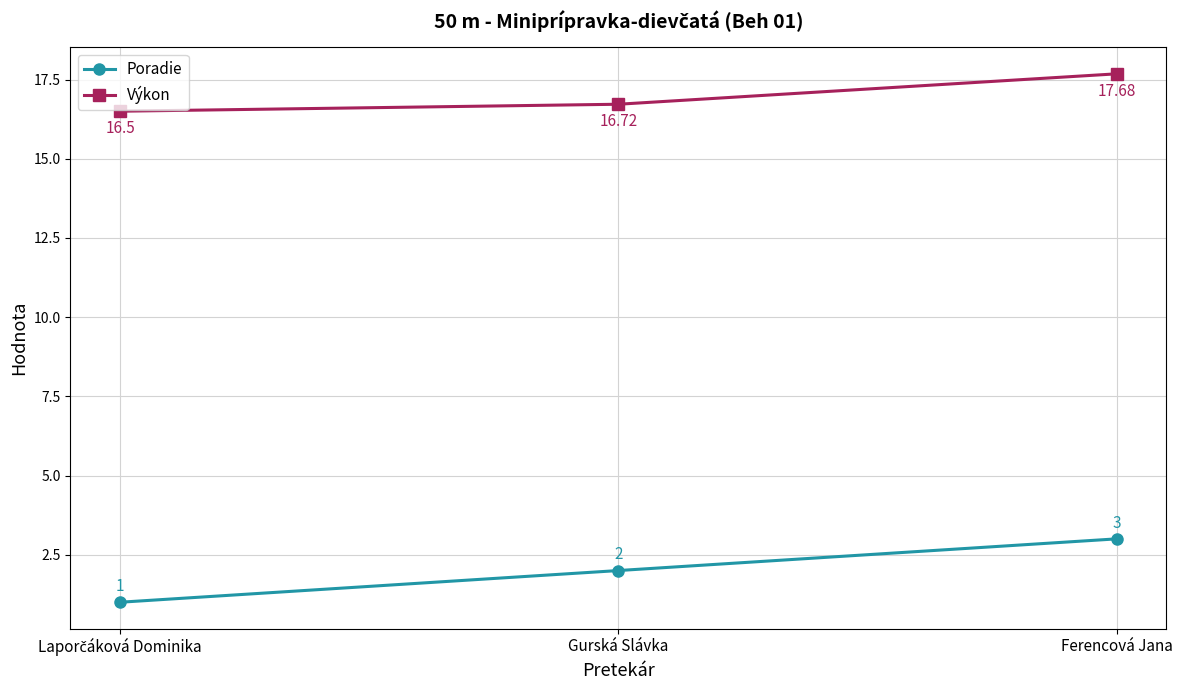

Rank the series by their average value, from lowest to highest.

Poradie, Výkon